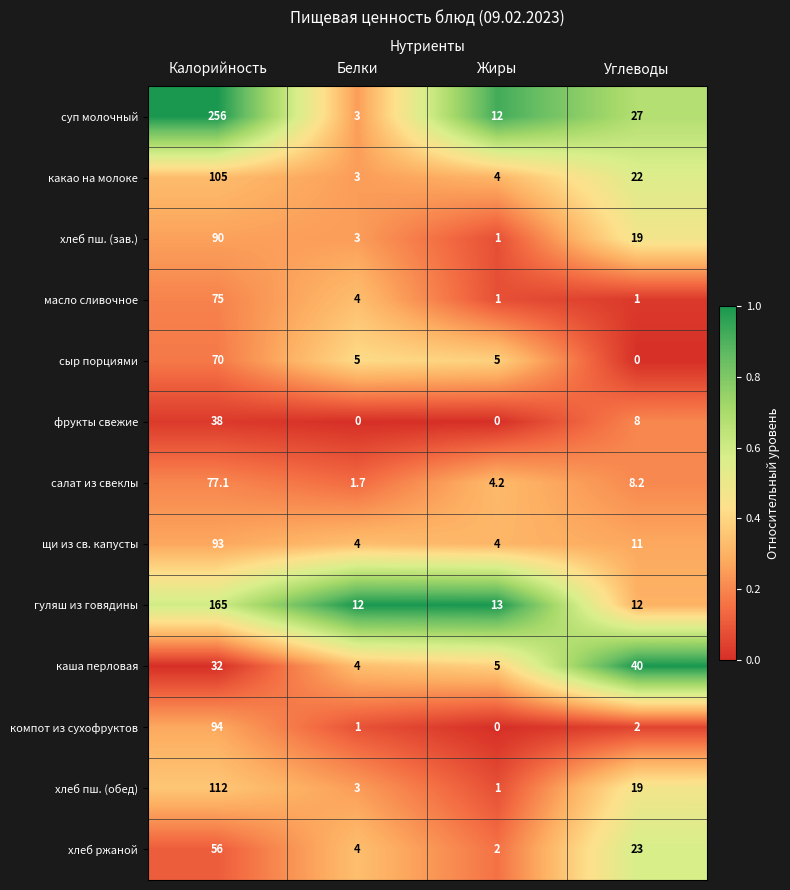

What is the difference between the highest and lowest values at Белки?

12.0